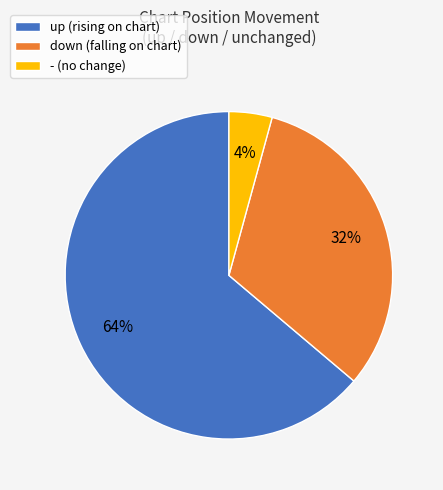

Is there a majority slice in this chart?

Yes